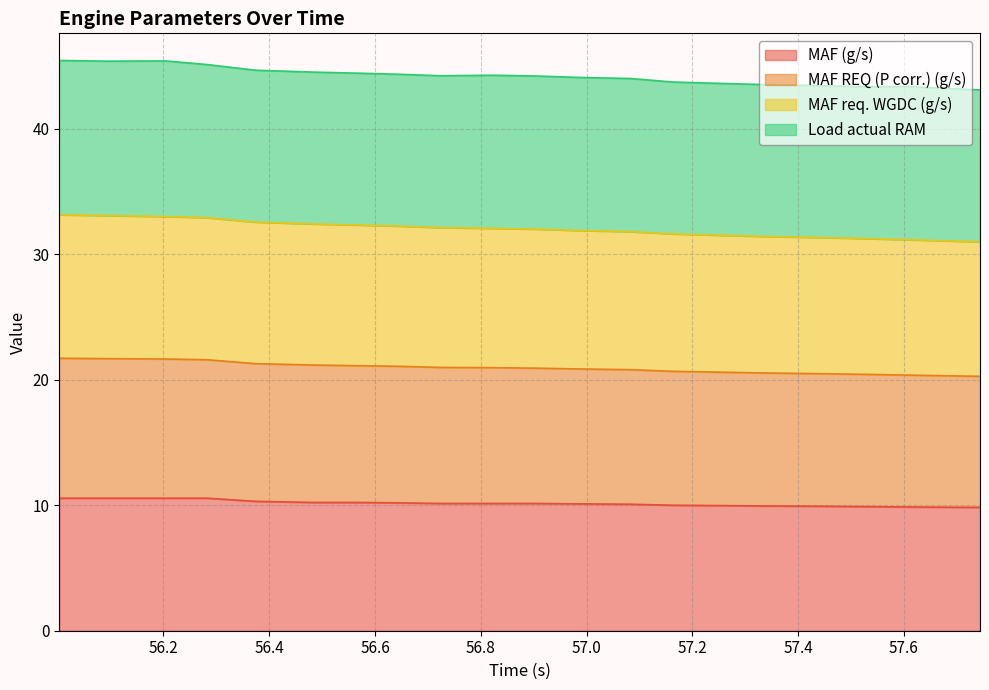

What is the highest value of the MAF (g/s) series?

10.6